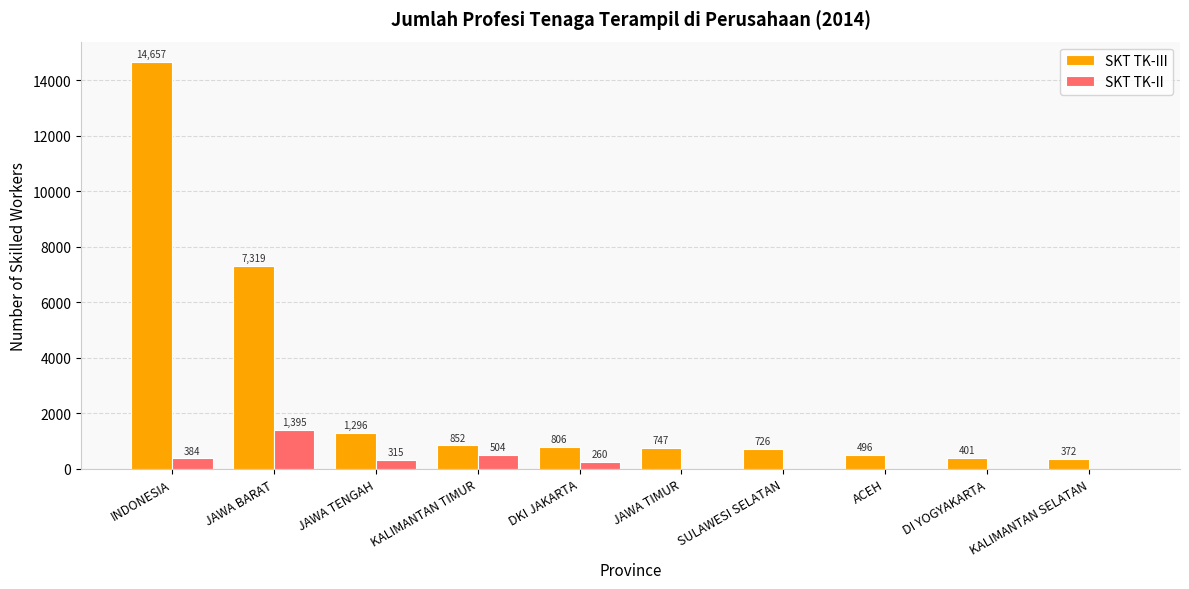

What is the difference between the SKT TK-III values at ACEH and JAWA BARAT?

6823